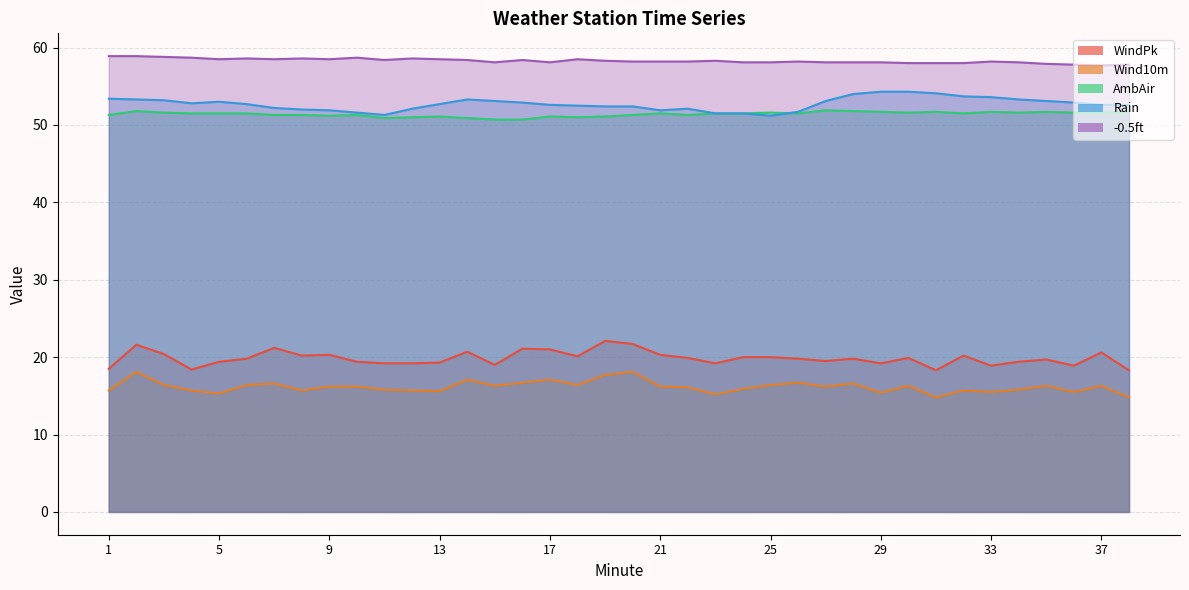

What are all the series names shown in the legend?

WindPk, Wind10m, AmbAir, Rain, -0.5ft